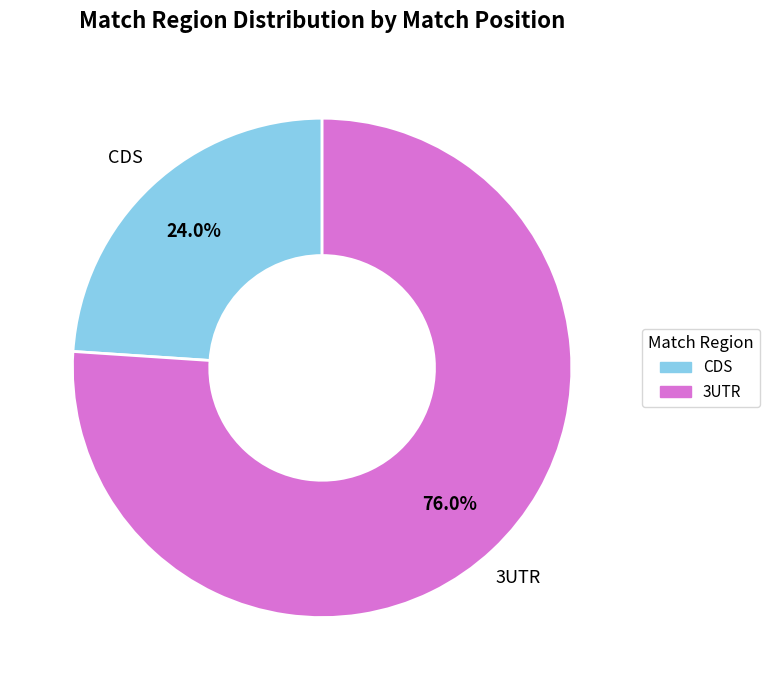

Is there a majority slice in this chart?

Yes